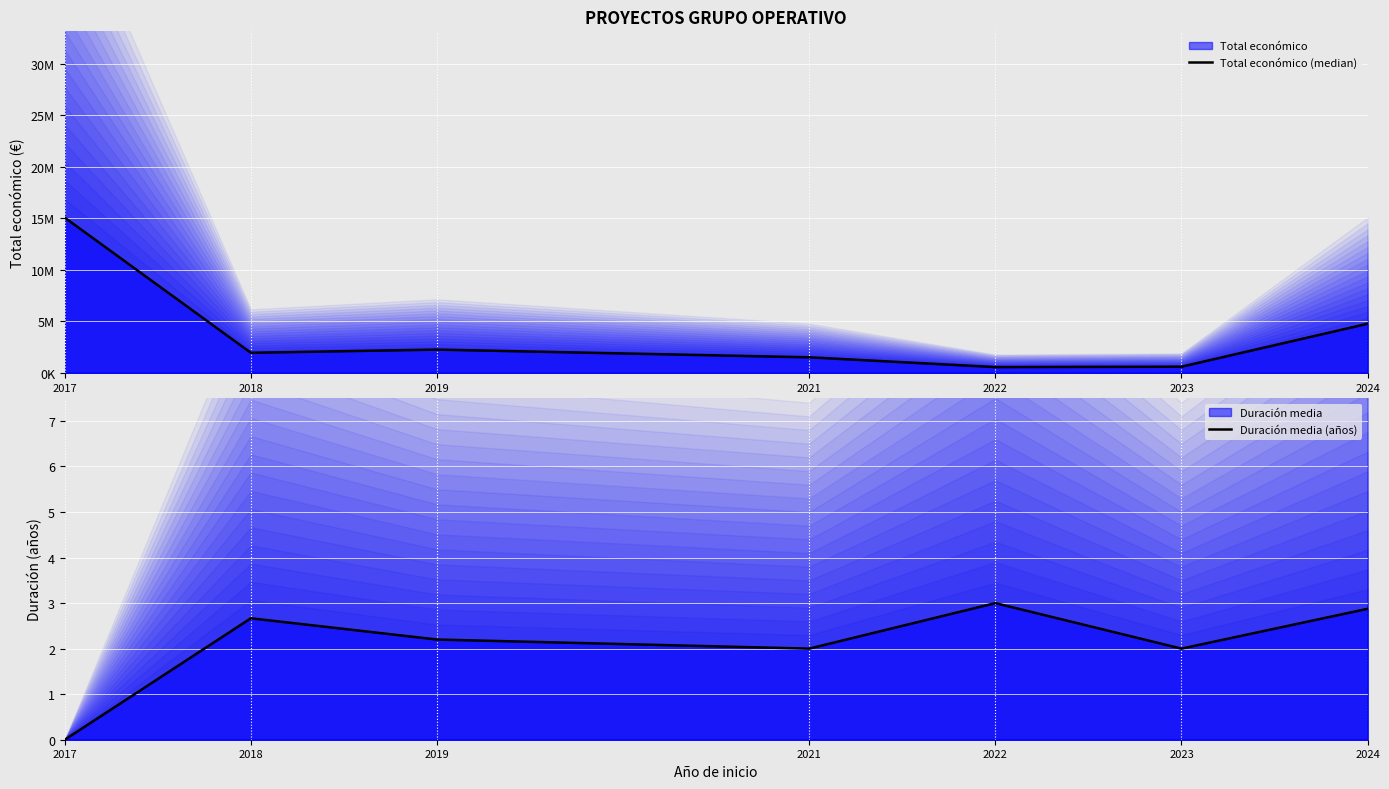

True or false: Duración media (años) and Total económico (median) cross at least once.

False